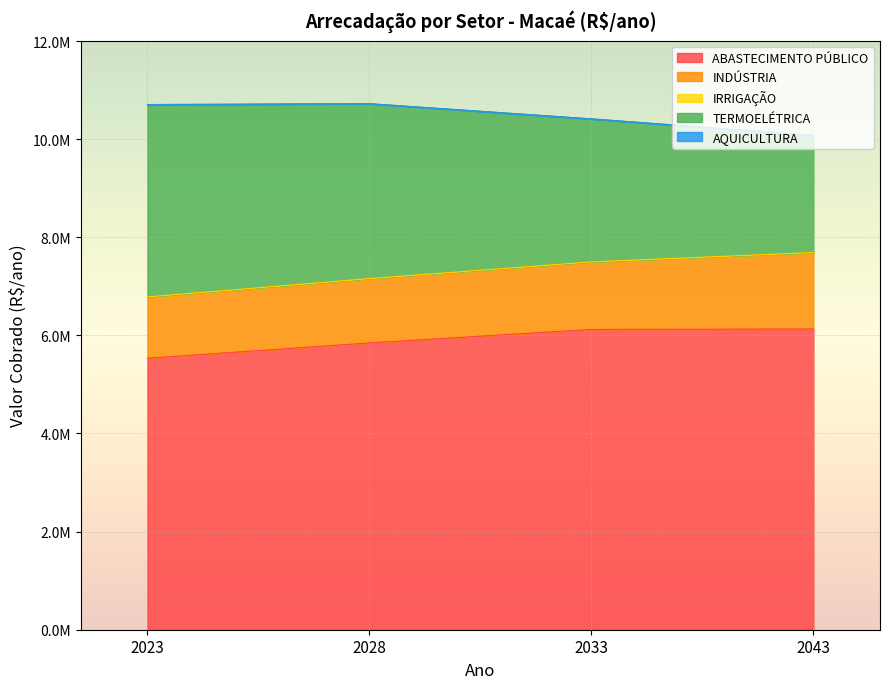

Is the value of ABASTECIMENTO PÚBLICO at 2043 greater than the value of IRRIGAÇÃO at 2043?

Yes